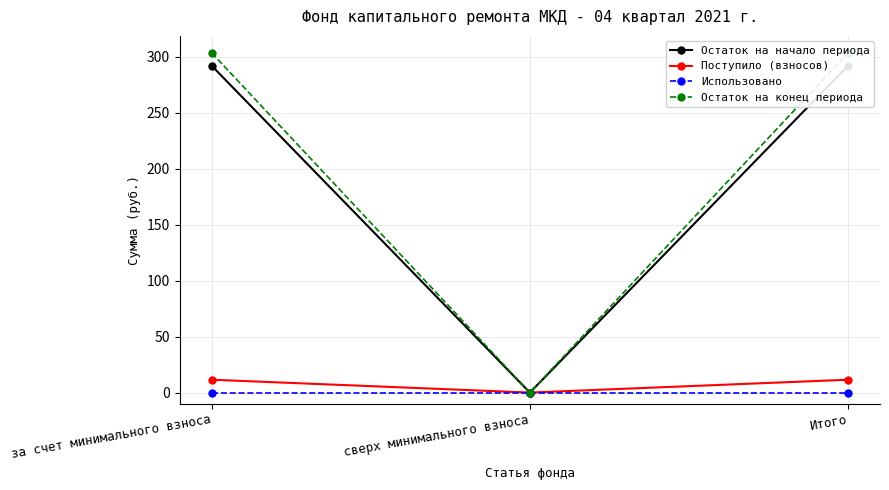

What are all the series names shown in the legend?

Остаток на начало периода, Поступило (взносов), Использовано, Остаток на конец периода